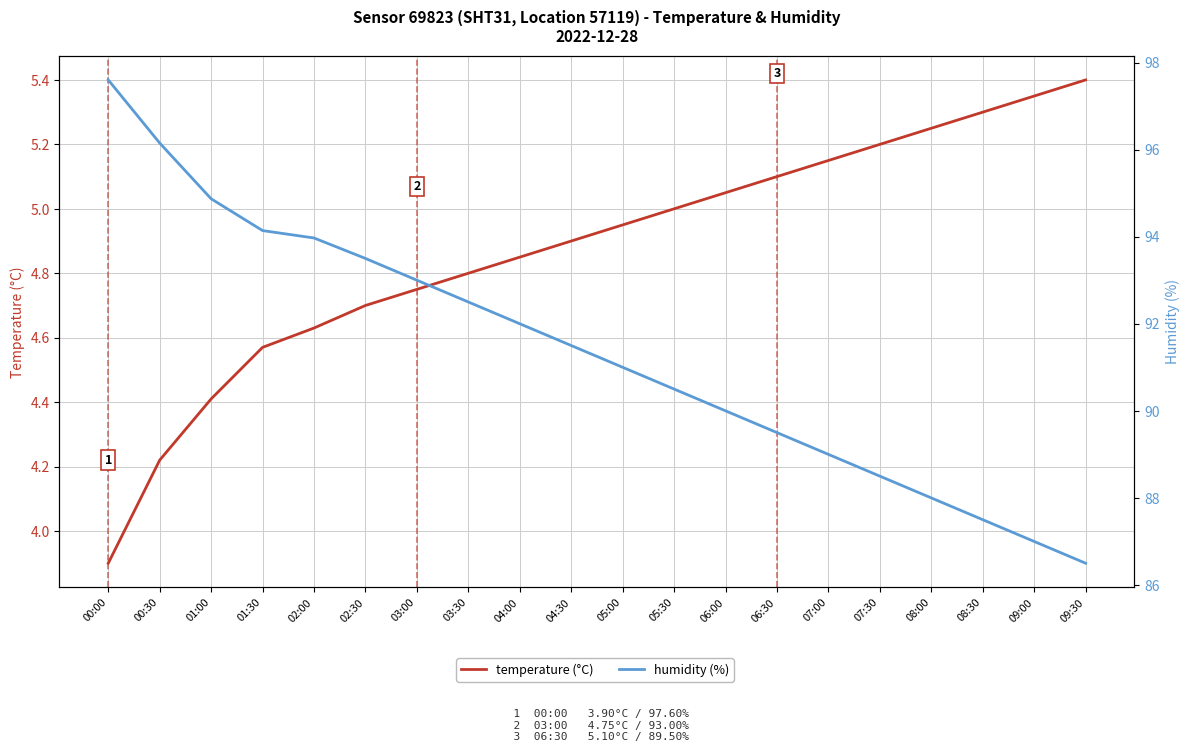

How many distinct data groups are displayed?

2